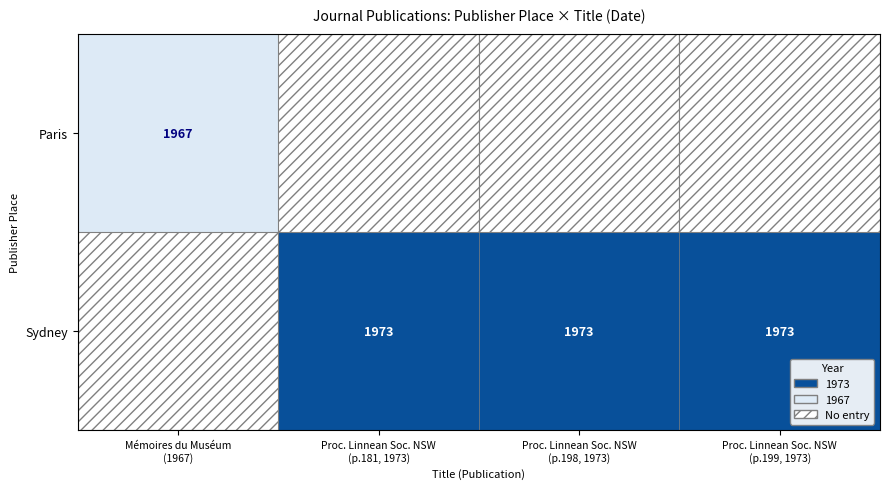

True or false: Paris has a value of 1967.0 at Mémoires du Muséum (1967).

True